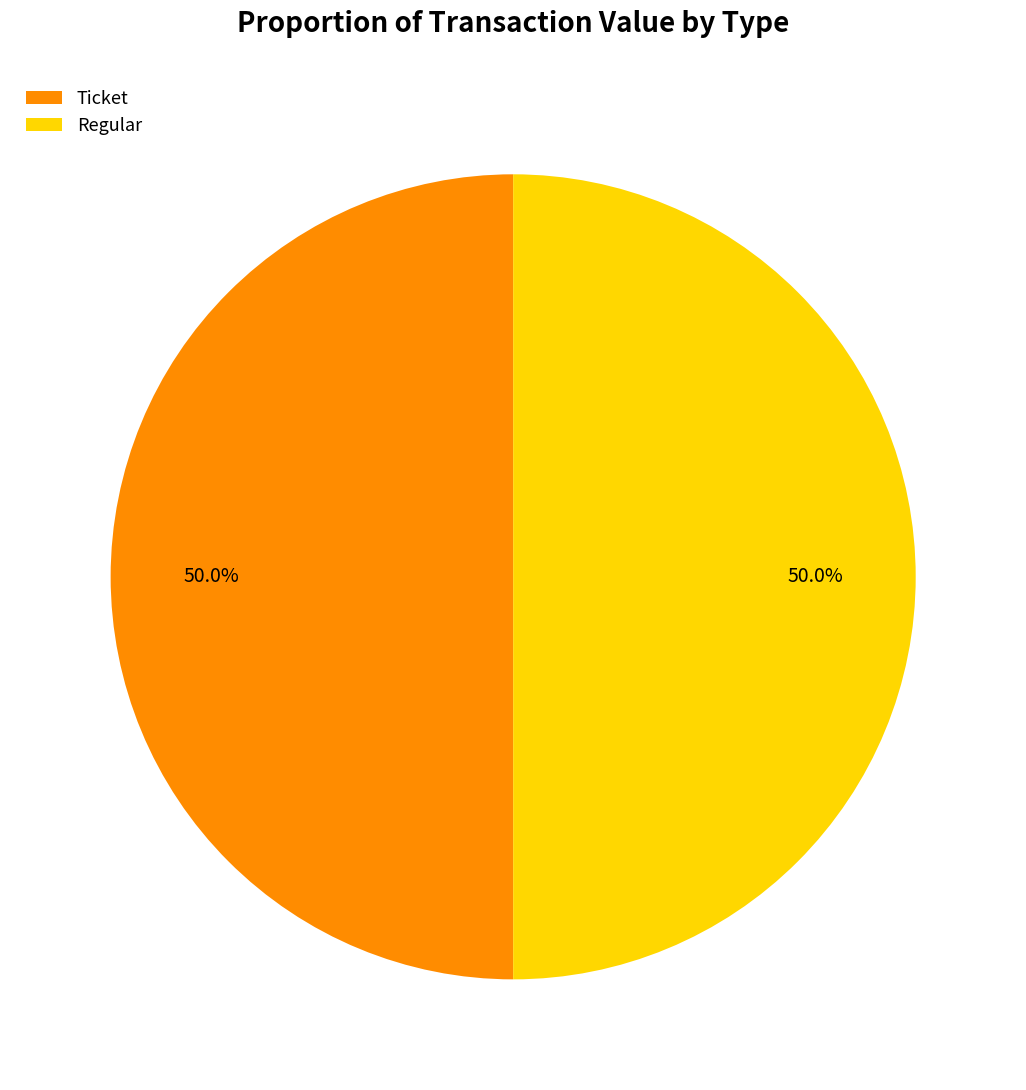

Combined, what portion of the pie is Ticket and Regular?

100.0%